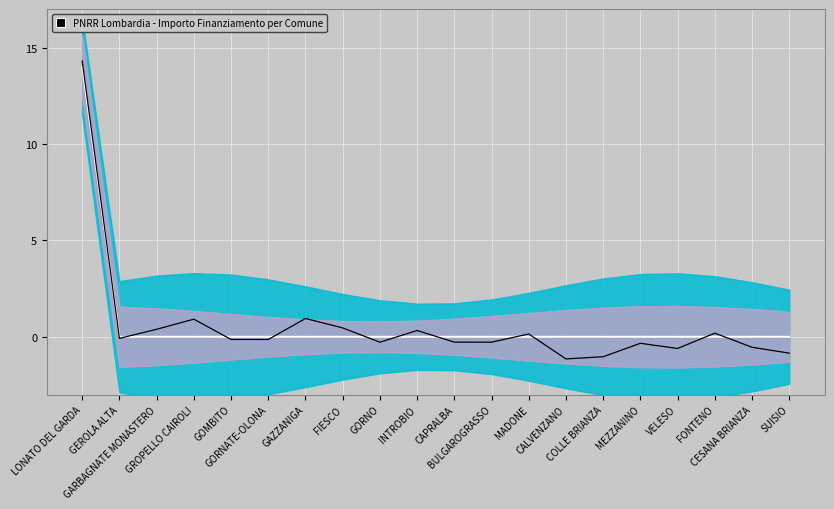

True or false: Trend Line and Signal intersect in this chart.

True